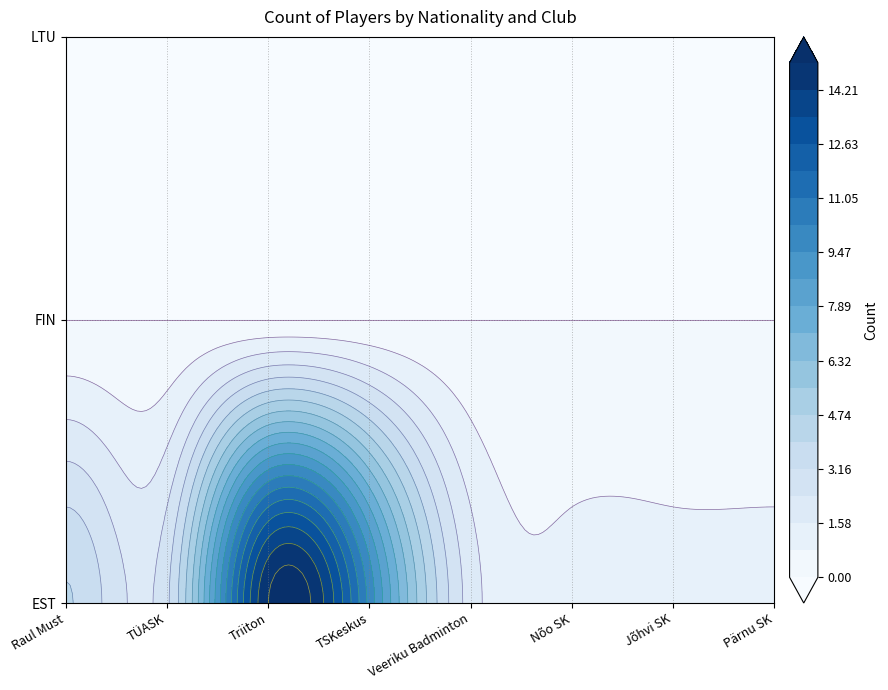

Between TSKeskus and Nõo SK, which series saw the biggest shift?

EST